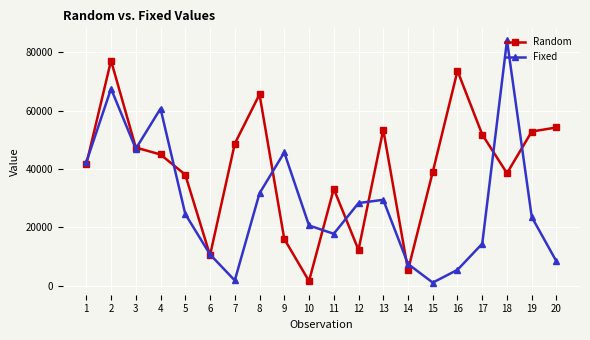

True or false: Fixed and Random cross at least once.

True